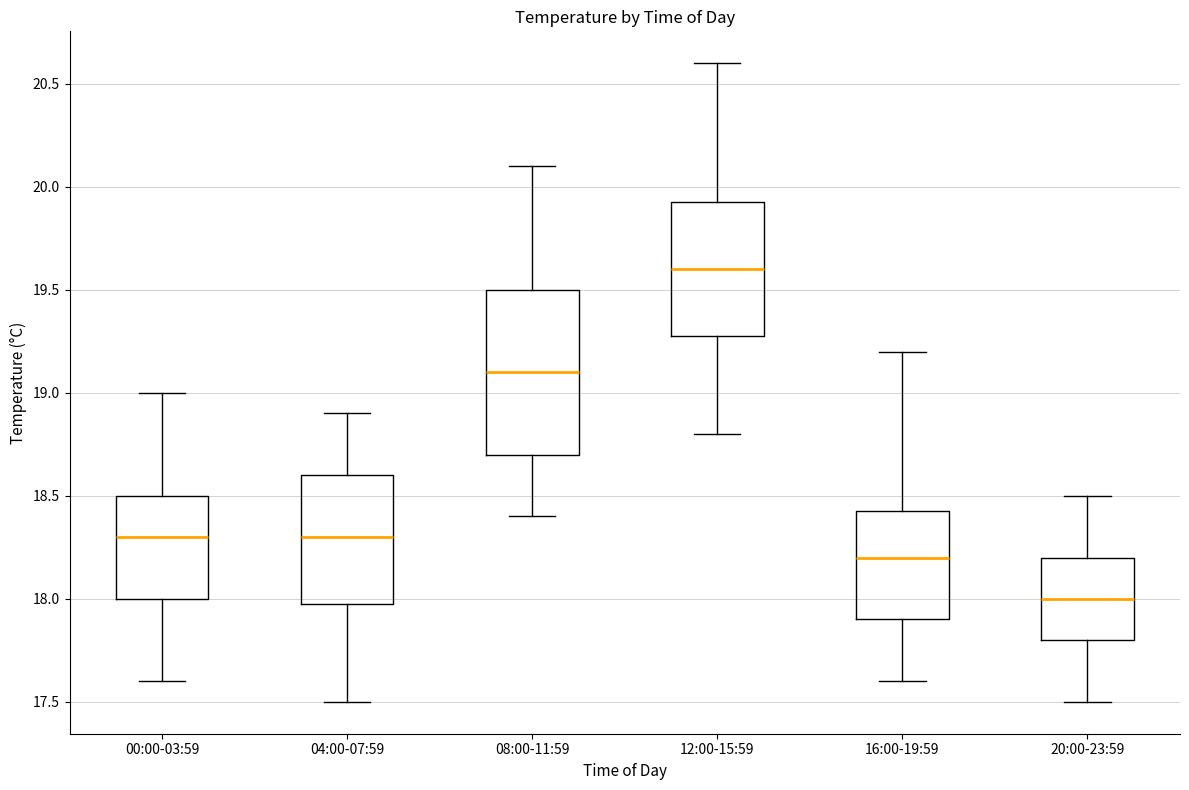

Reading left to right, read every box against the y-axis: the position of its median line, the range the box covers, and the ends of its whiskers. The values are not printed on the chart, so give them approximately, as read against the axis.

00:00-03:59: median 18.30, box 18.00 to 18.50, whiskers 17.60 to 19.00
04:00-07:59: median 18.30, box 18.00 to 18.60, whiskers 17.50 to 18.90
08:00-11:59: median 19.10, box 18.70 to 19.50, whiskers 18.40 to 20.10
12:00-15:59: median 19.60, box 19.30 to 19.95, whiskers 18.80 to 20.60
16:00-19:59: median 18.20, box 17.90 to 18.45, whiskers 17.60 to 19.20
20:00-23:59: median 18.00, box 17.80 to 18.20, whiskers 17.50 to 18.50